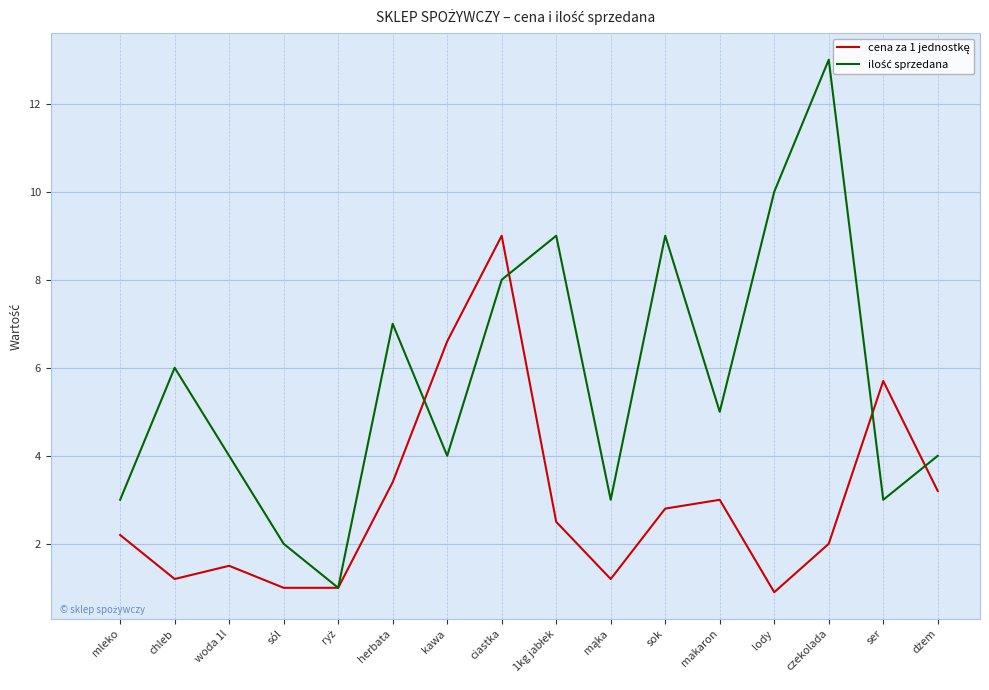

At which category is the sum across all series the highest?

ciastka